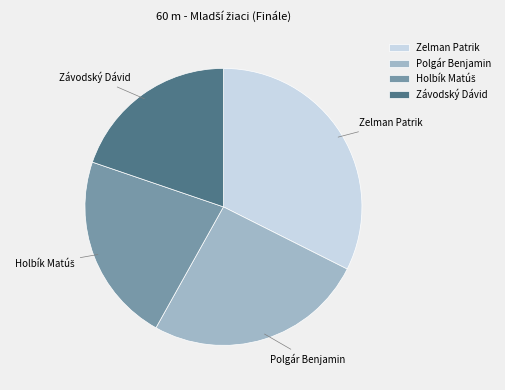

Is it true that Zelman Patrik is 32% of the pie?

True